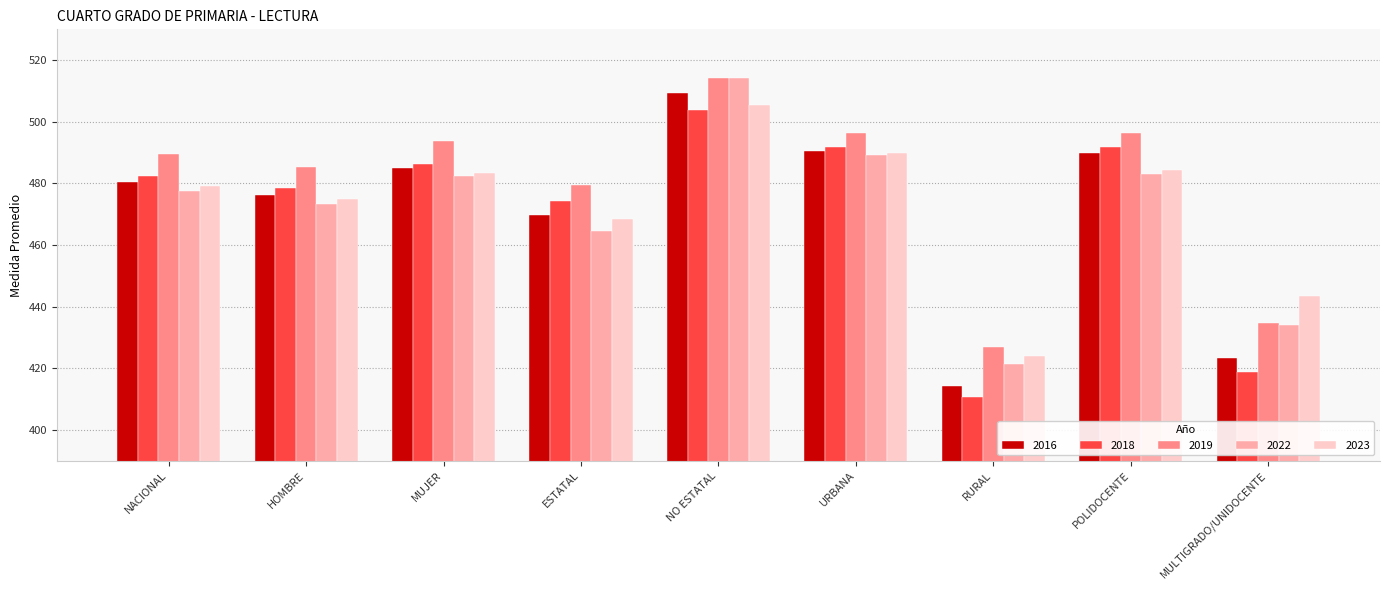

True or false: 2016 has a value of 469.9 at ESTATAL.

True